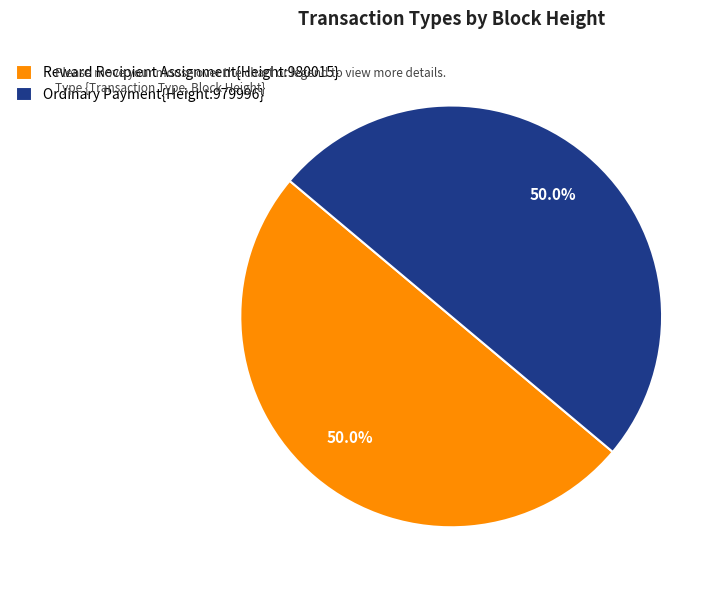

Combined, what portion of the pie is Reward Recipient Assignment{Height:980015} and Ordinary Payment{Height:979996}?

100.0%